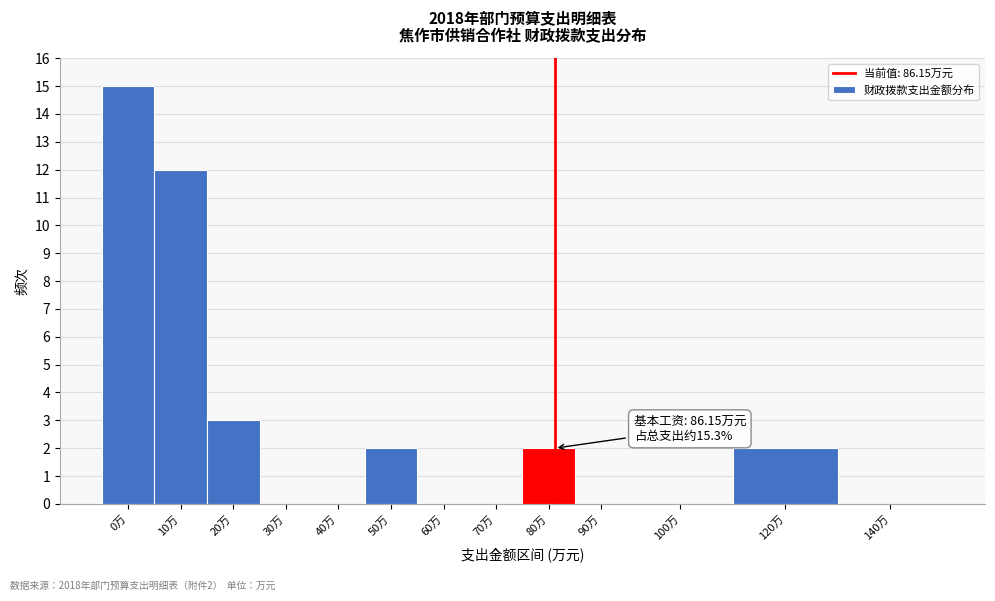

Reading left to right, list all the values displayed in this chart.

0万=15	10万=12	20万=3	30万=0	40万=0	50万=2	60万=0	70万=0	80万=2	90万=0	100万=0	120万=2	140万=0